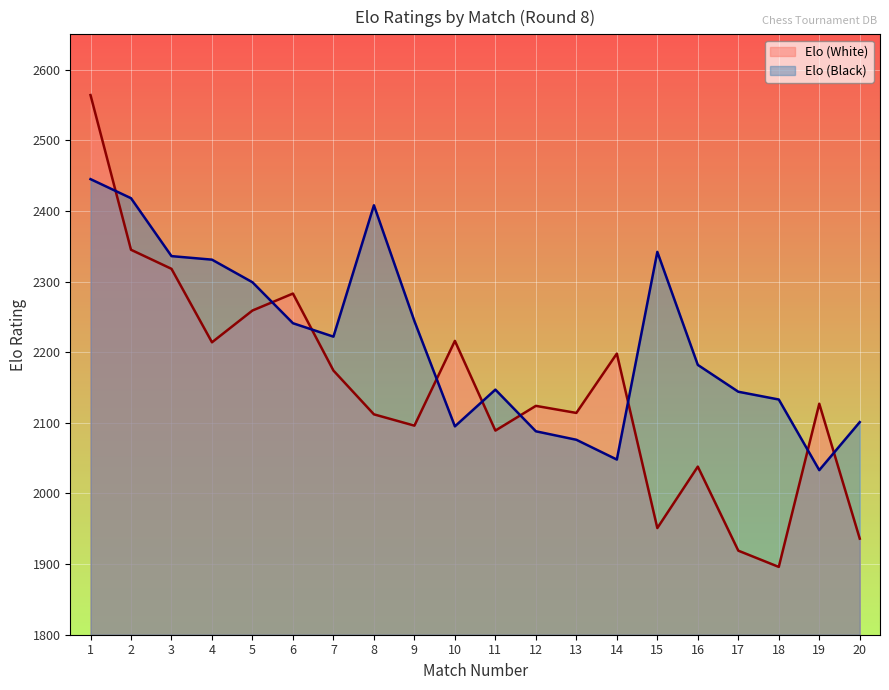

What is the smallest value displayed?

1896